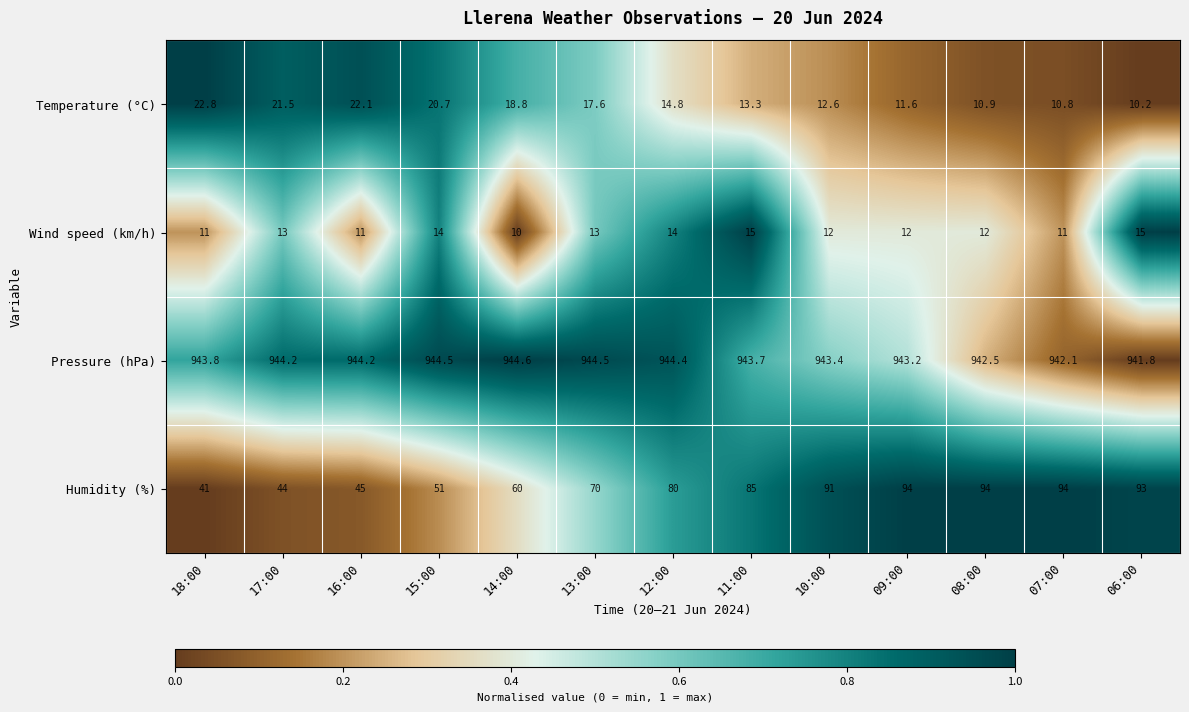

The value of Humidity (%) at 09:00 is 94.0. True or false?

True